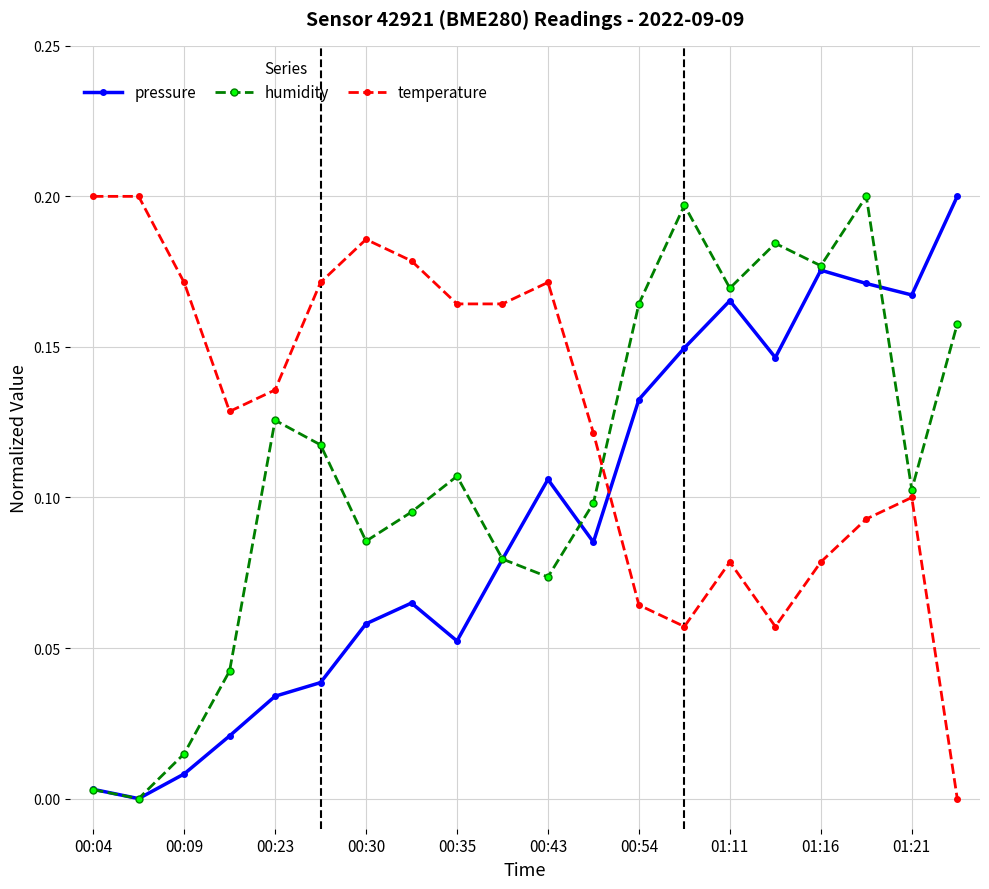

Which series has the largest total across all categories?

temperature